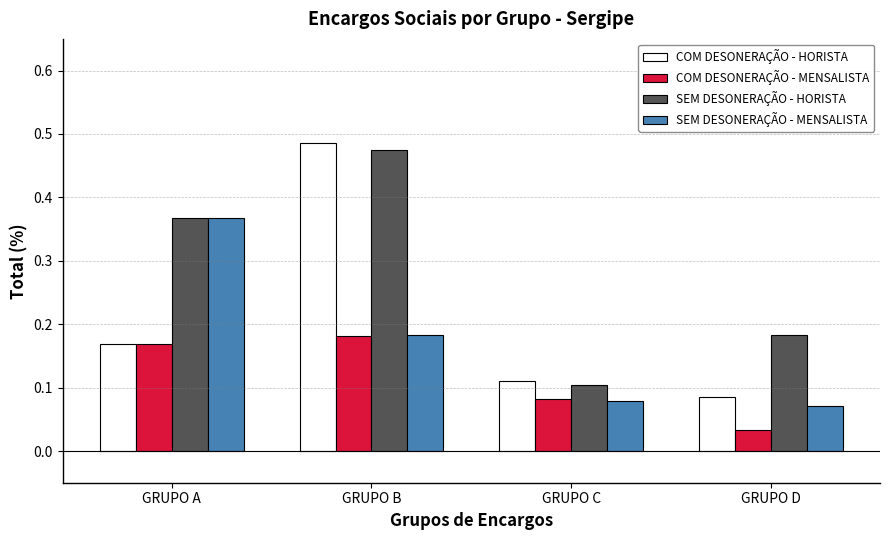

Rank the series by their average value, from lowest to highest.

COM DESONERAÇÃO - MENSALISTA, SEM DESONERAÇÃO - MENSALISTA, COM DESONERAÇÃO - HORISTA, SEM DESONERAÇÃO - HORISTA